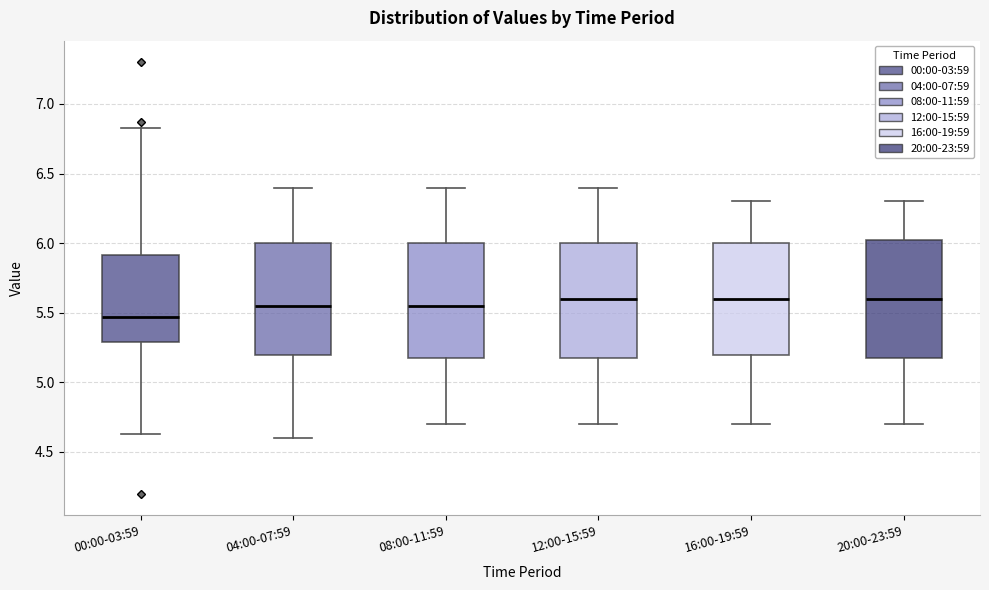

Reading left to right, transcribe this box plot: for each box, give where its median line is, the range the box spans, and where its two whiskers end, as read against the y-axis. The values are not printed on the chart, so give them approximately, as read against the axis.

00:00-03:59: median 5.45, box 5.30 to 5.90, whiskers 4.65 to 6.85
04:00-07:59: median 5.55, box 5.20 to 6.00, whiskers 4.60 to 6.40
08:00-11:59: median 5.55, box 5.20 to 6.00, whiskers 4.70 to 6.40
12:00-15:59: median 5.60, box 5.20 to 6.00, whiskers 4.70 to 6.40
16:00-19:59: median 5.60, box 5.20 to 6.00, whiskers 4.70 to 6.30
20:00-23:59: median 5.60, box 5.20 to 6.05, whiskers 4.70 to 6.30